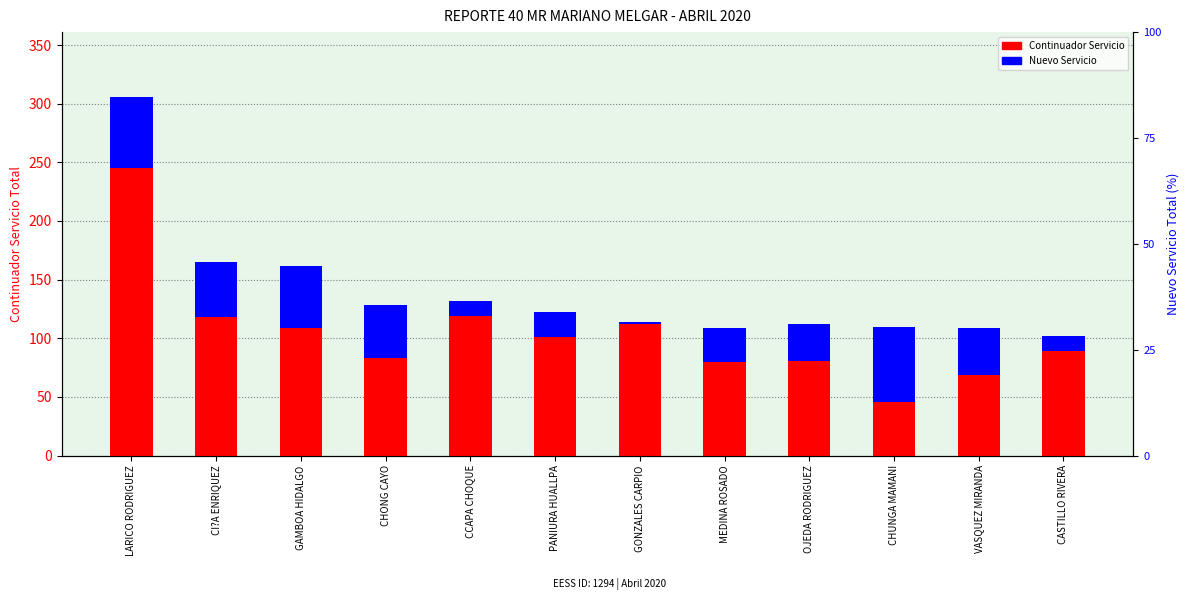

What are all the series names shown in the legend?

Continuador Servicio, Nuevo Servicio